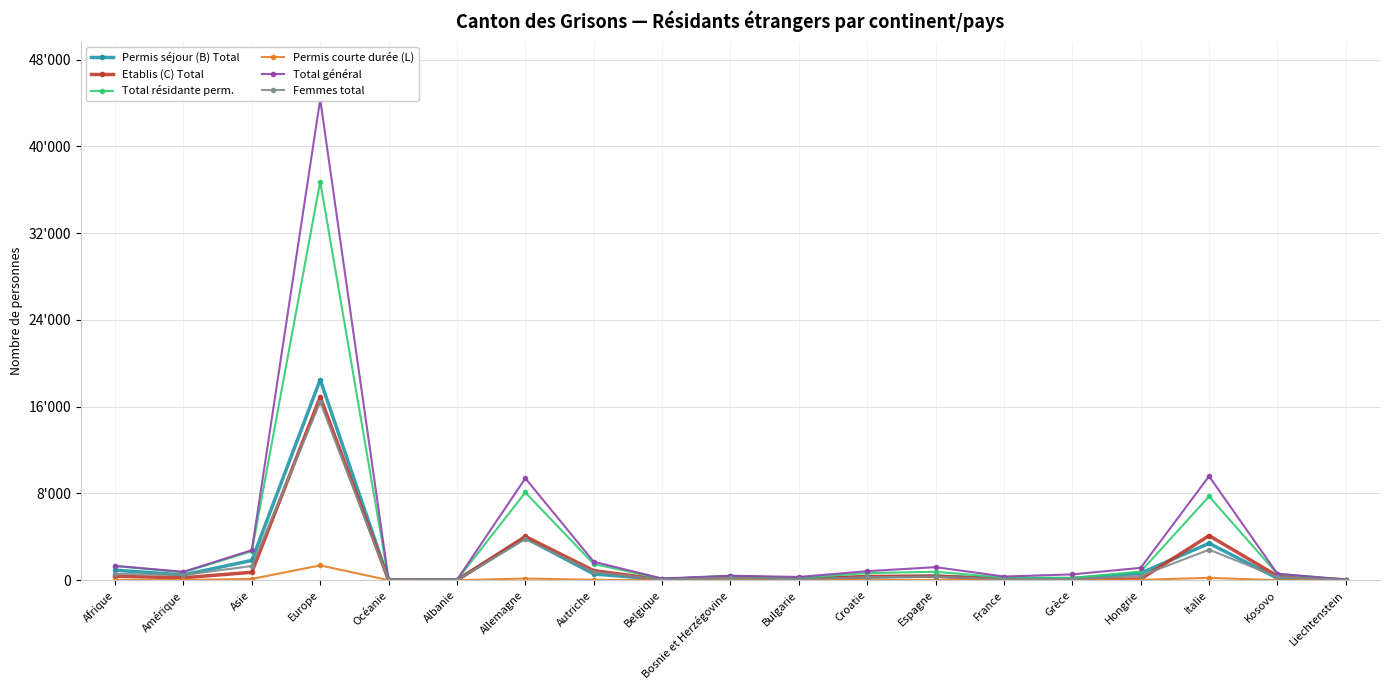

List the labels in order of Permis séjour (B) Total value, smallest first.

Océanie, Liechtenstein, Albanie, Belgique, Bosnie et Herzégovine, France, Grèce, Bulgarie, Kosovo, Croatie, Espagne, Amérique, Autriche, Hongrie, Afrique, Asie, Italie, Allemagne, Europe